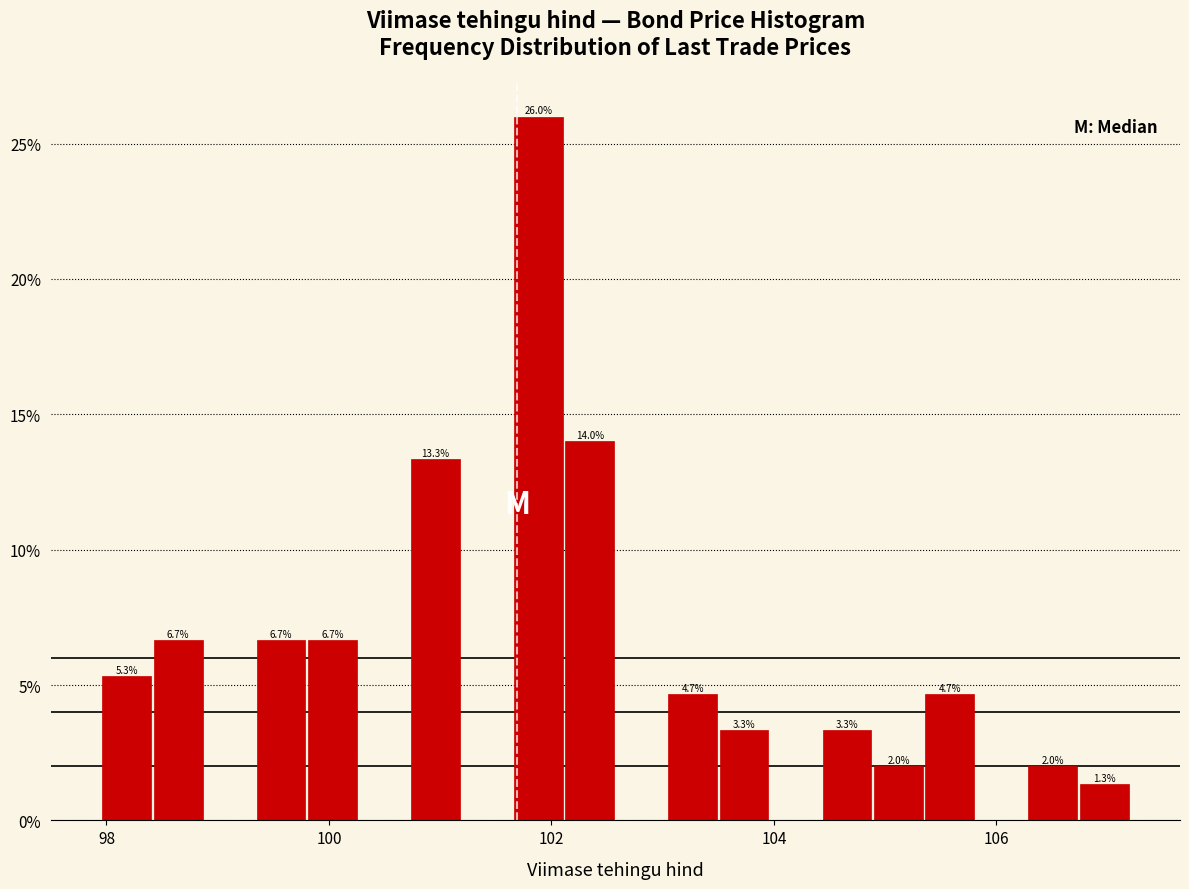

Around what value on the x-axis is the tallest bar? Give the approximate position of its centre, as read against the axis.

101.8